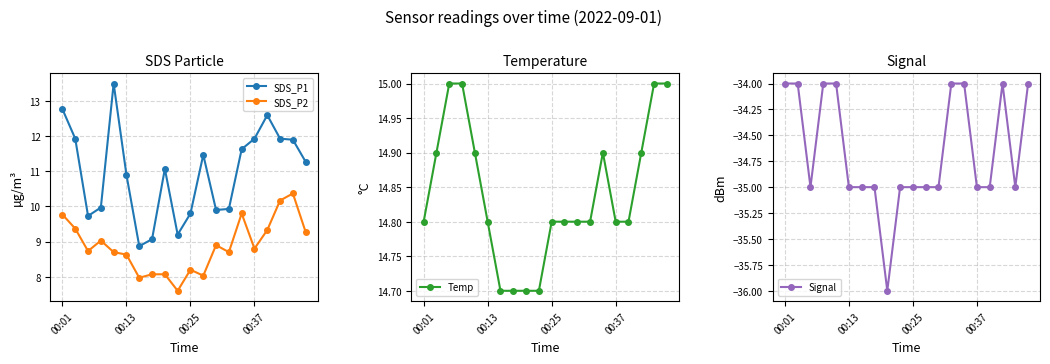

True or false: SDS_P2 has more than 1 interior local peaks.

True